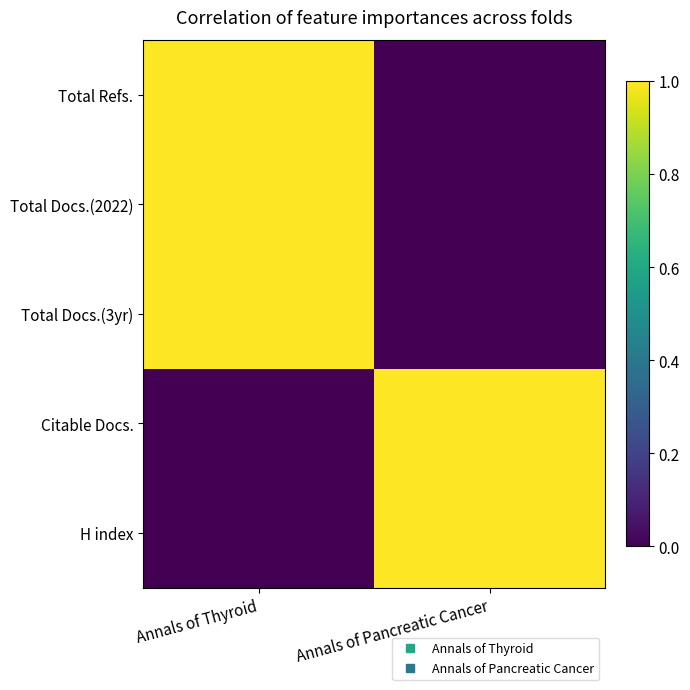

Which has a higher value, Annals of Thyroid or Annals of Pancreatic Cancer?

Annals of Thyroid